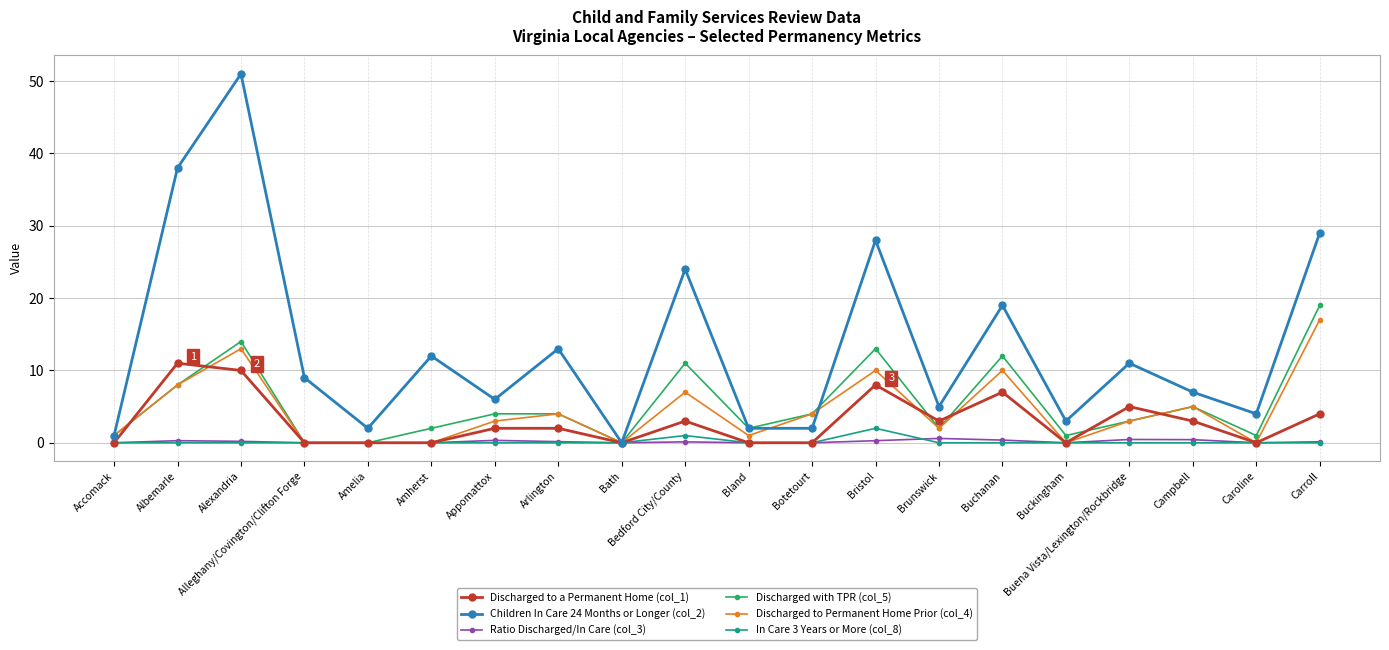

What position from the right is Botetourt?

9